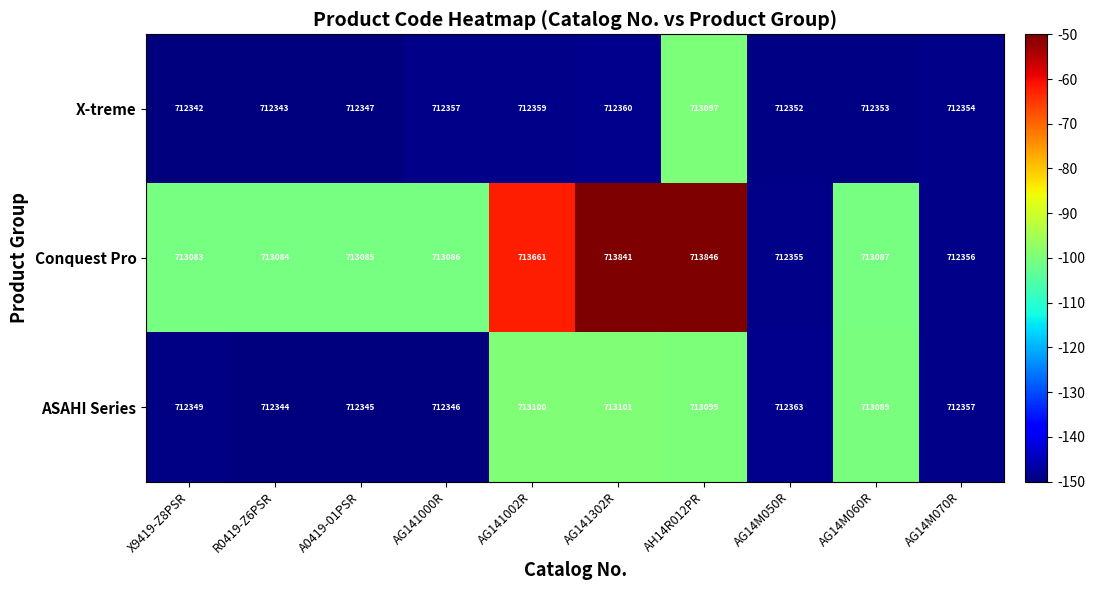

What is the total value across all series at AG141002R?

2139120